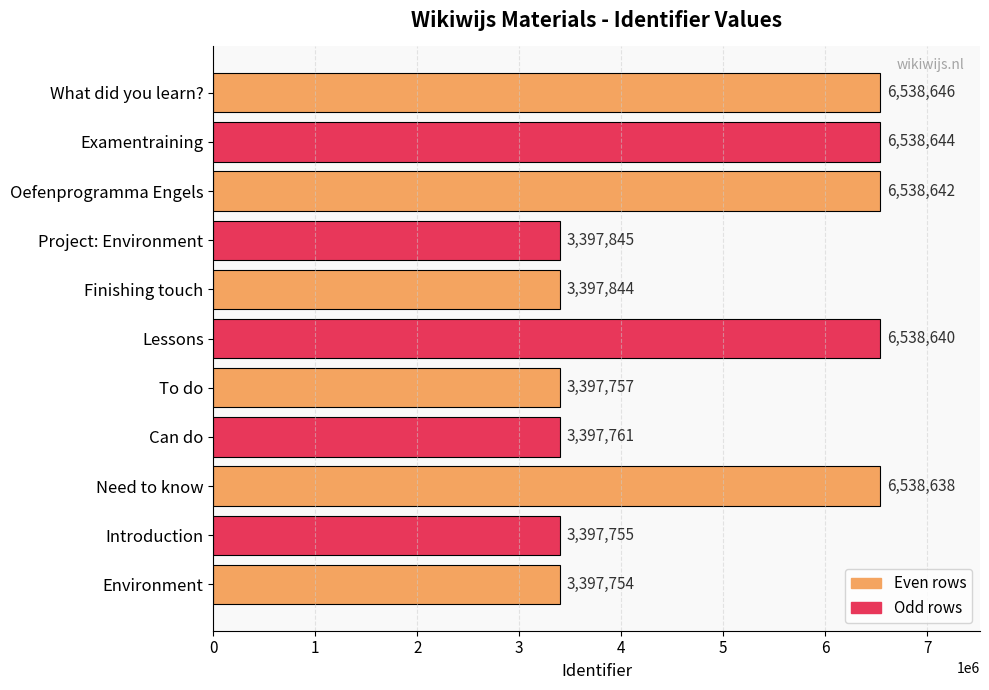

List the labels in order of value, largest first.

What did you learn?, Examentraining, Oefenprogramma Engels, Lessons, Need to know, Project: Environment, Finishing touch, Can do, To do, Introduction, Environment